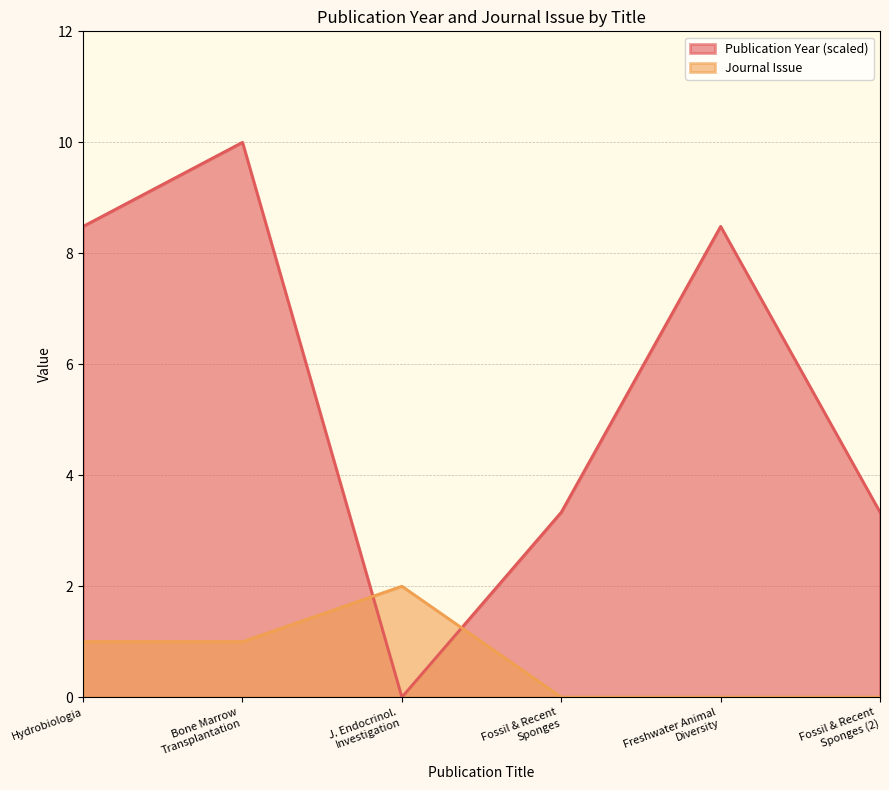

The Journal Issue series shows 1.0 at Hydrobiologia. True or false?

True